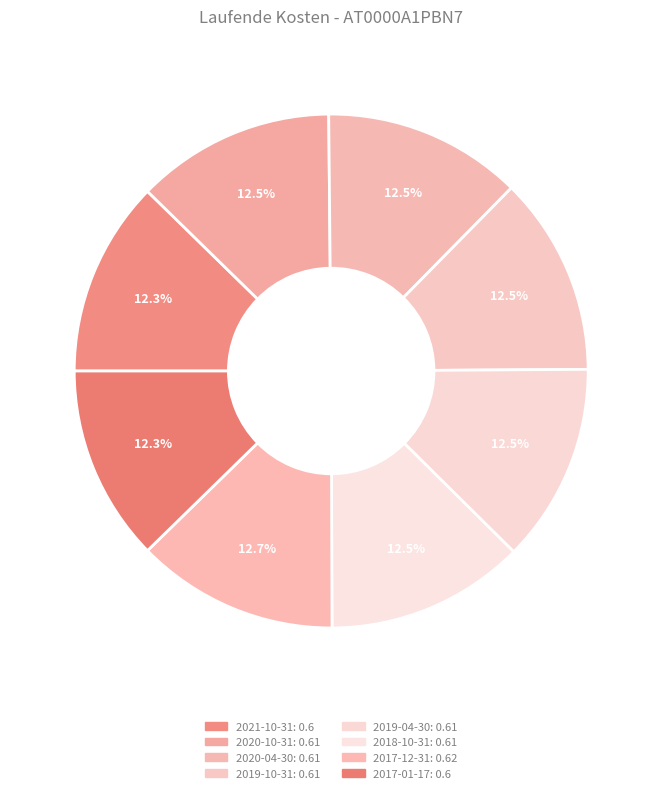

Is there any slice that represents more than half of the pie?

No